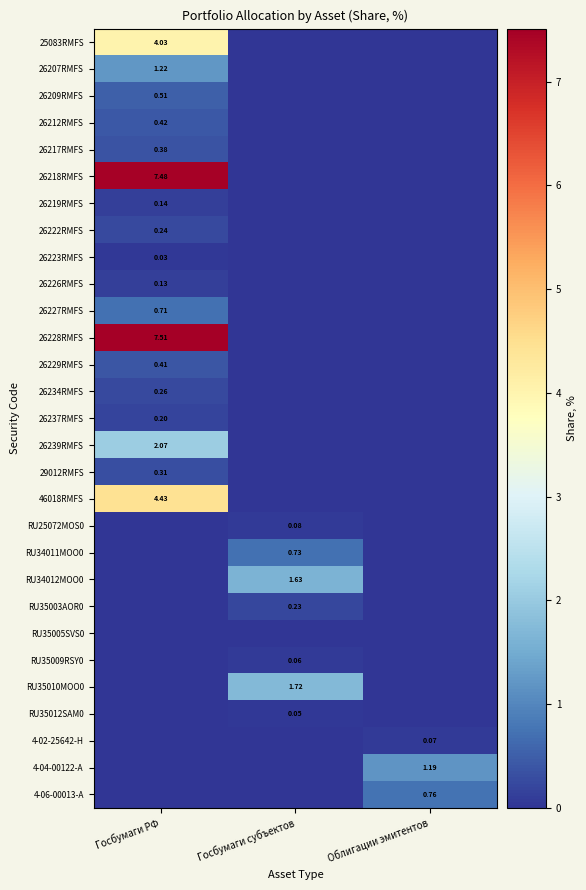

Is it true that 26228RMFS equals 7.5 at Госбумаги РФ?

True